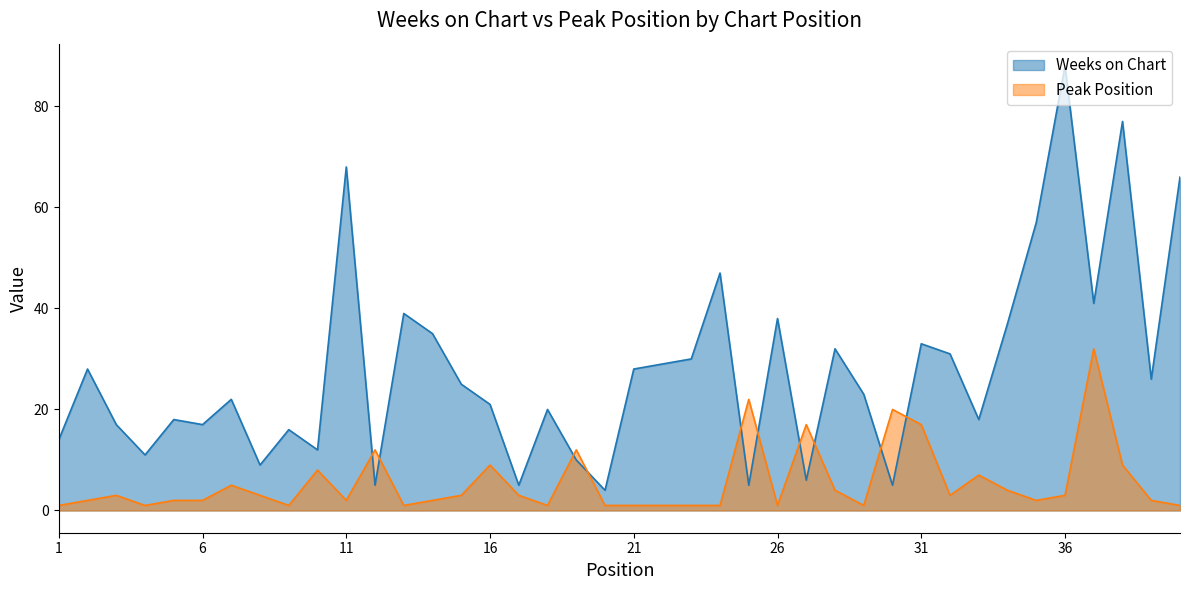

List the labels in order of Weeks on Chart value, largest first.

36, 38, 11, 40, 35, 24, 37, 13, 26, 34, 14, 31, 28, 32, 23, 22, 2, 21, 39, 15, 29, 7, 16, 18, 5, 33, 3, 6, 9, 1, 10, 4, 19, 8, 27, 12, 17, 25, 30, 20